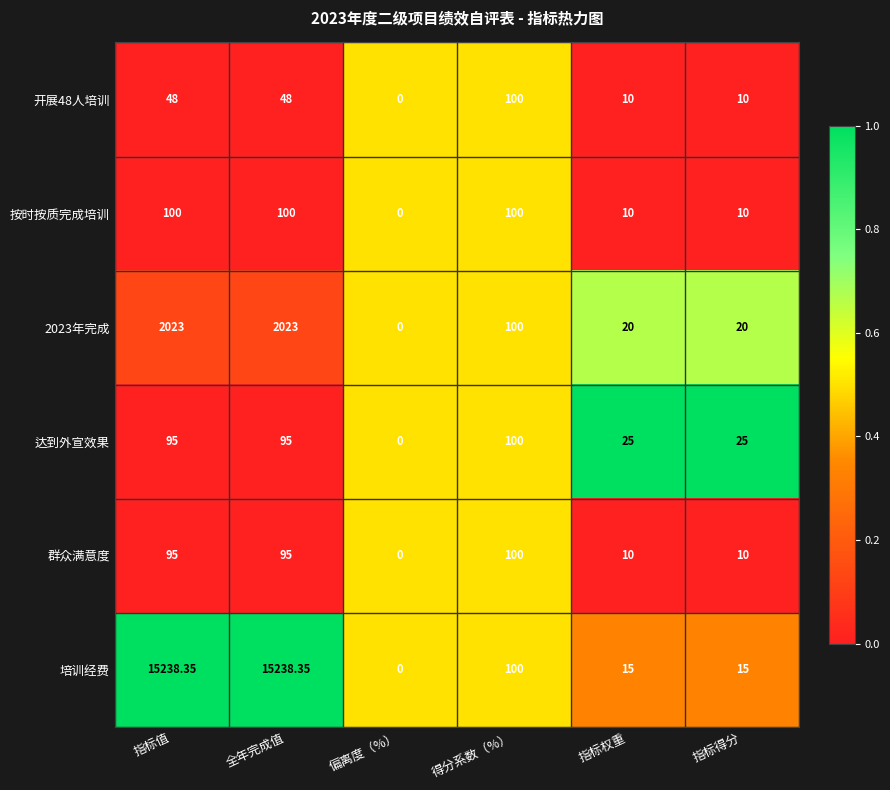

Which label corresponds to the smallest value in the chart?

偏离度（%）